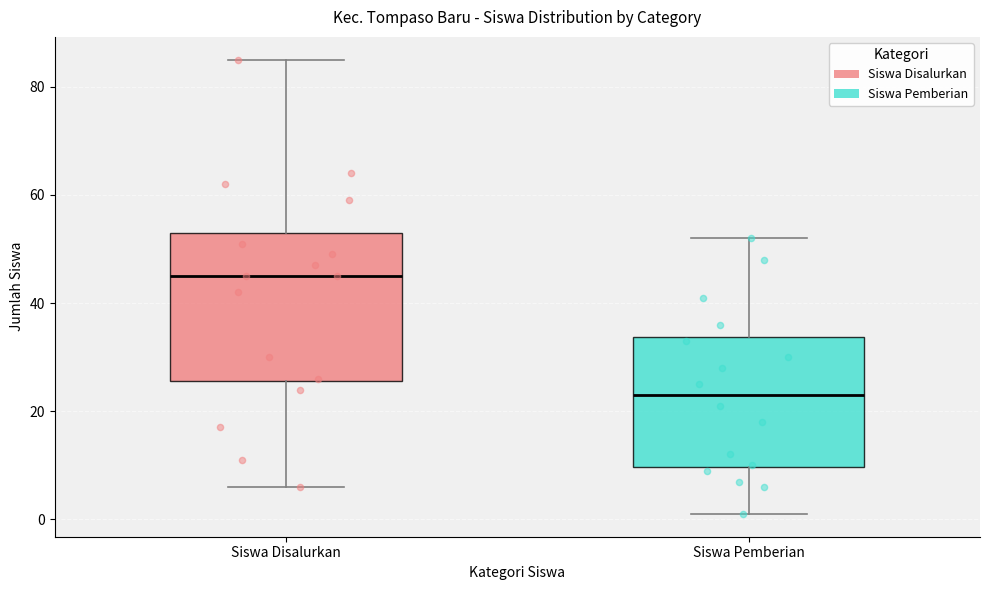

Which box has the lowest median line?

Siswa Pemberian